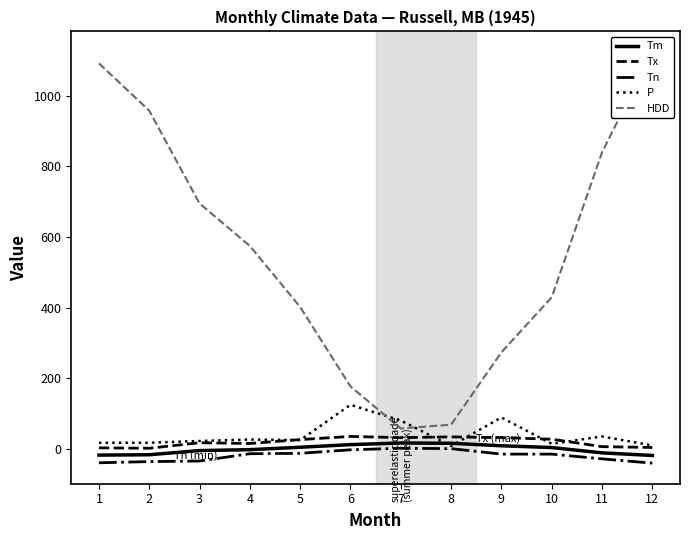

Between 11 and 12, which is larger?

11